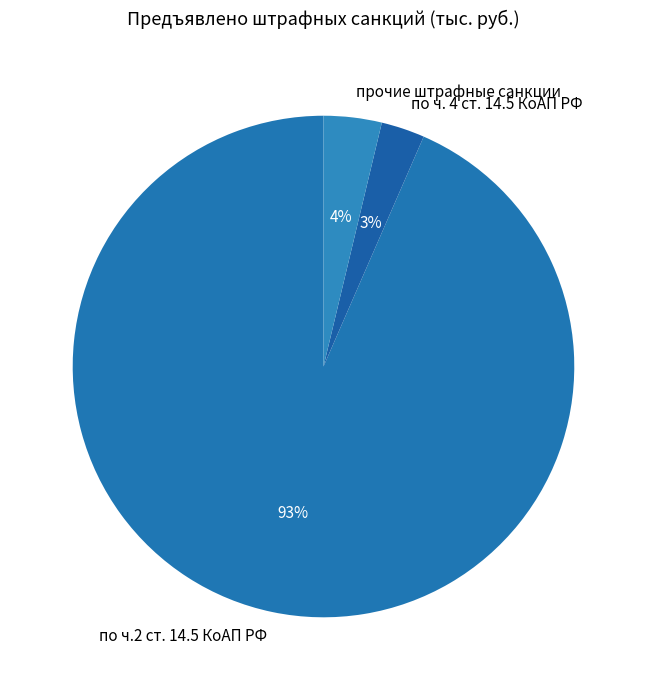

To the nearest percent, what percentage of the pie is по ч. 4 ст. 14.5 КоАП РФ?

3%